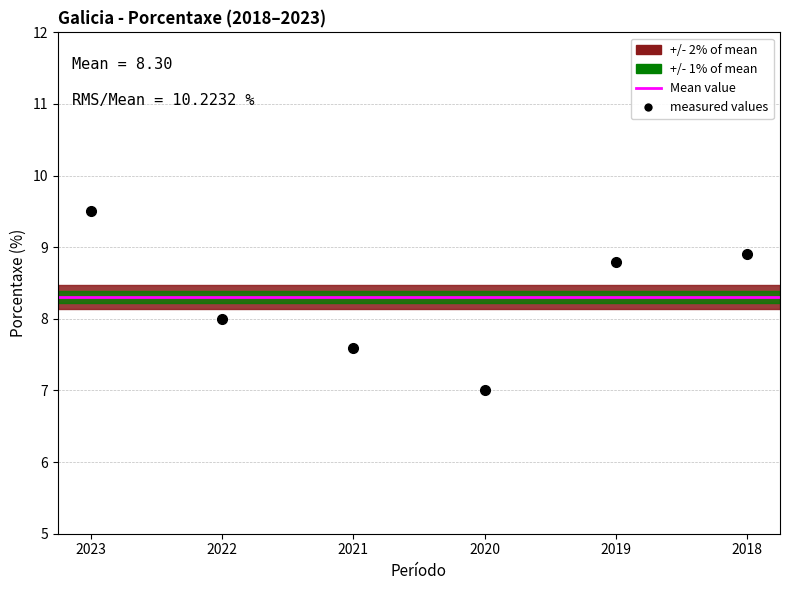

What is the minimum value shown in the chart?

7.0